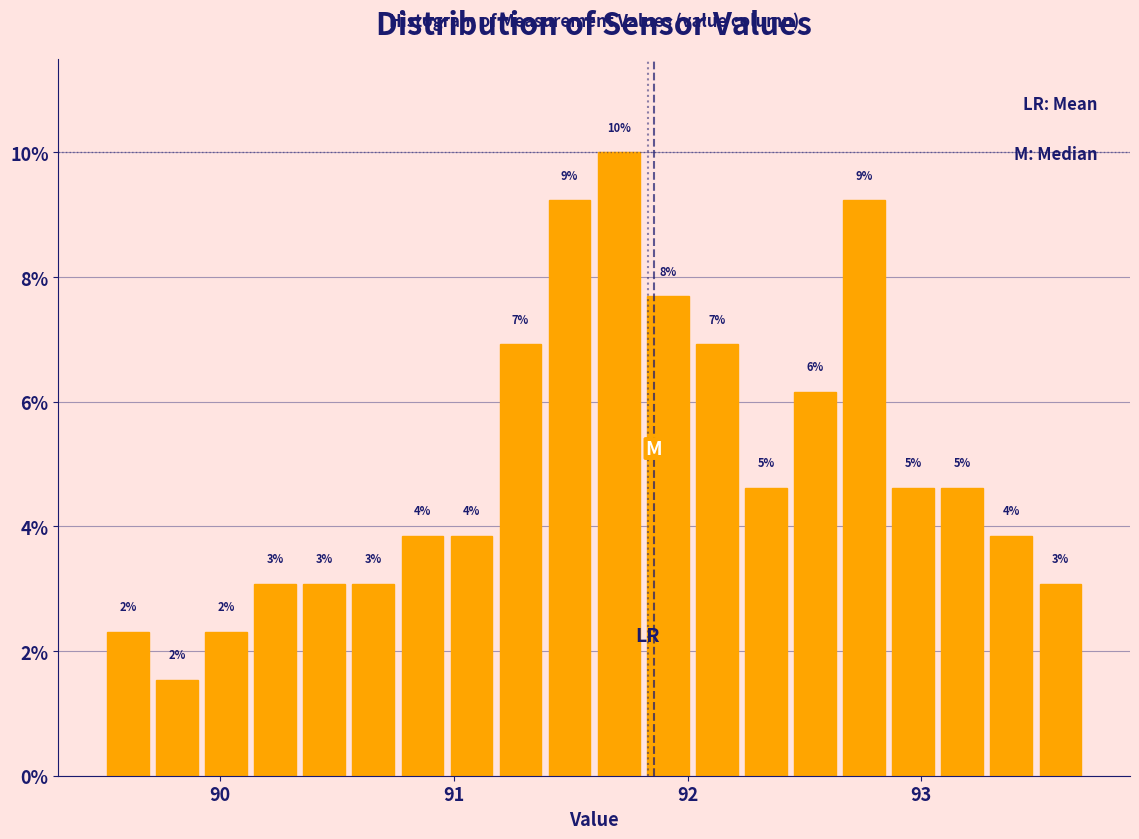

Read against the x-axis, roughly where is the centre of the tallest bar?

91.7